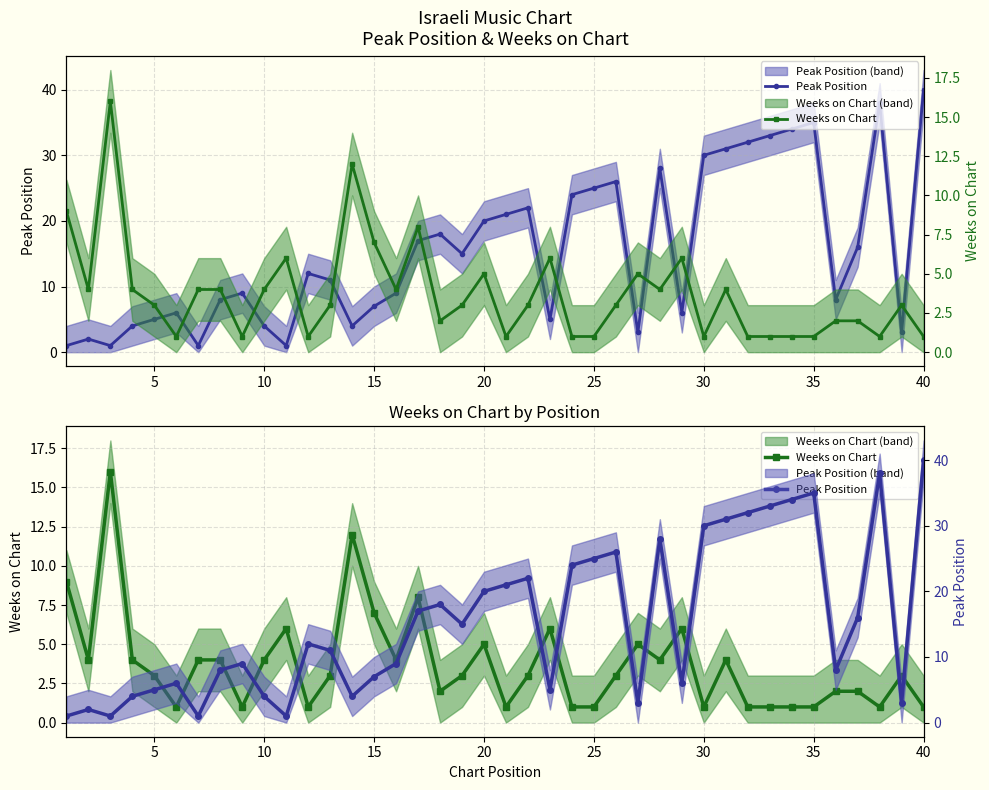

Which series has the largest total across all categories?

Peak Position